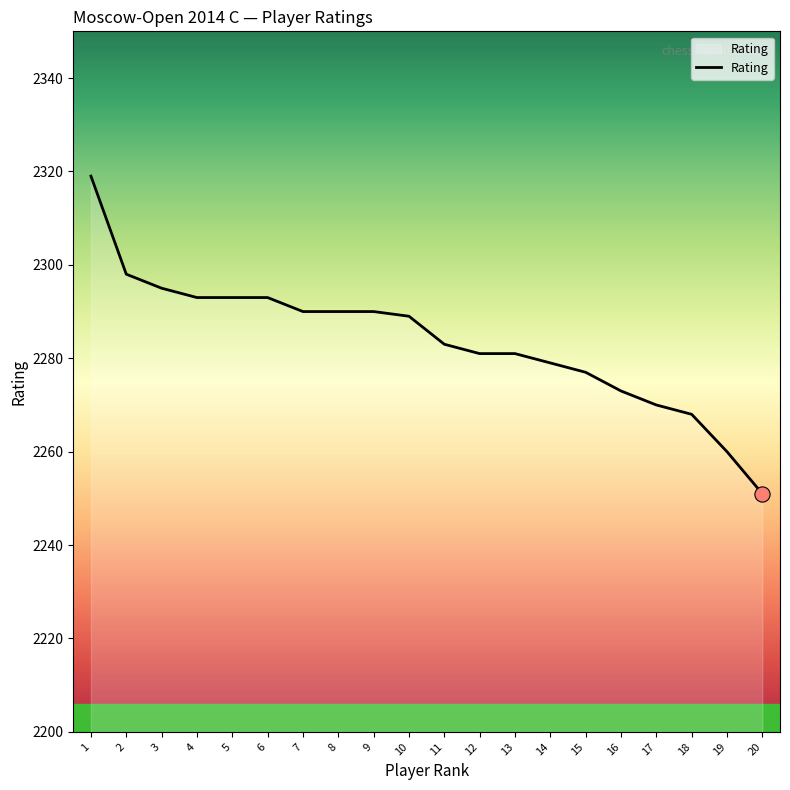

Which has a higher value, 6 or 14?

6